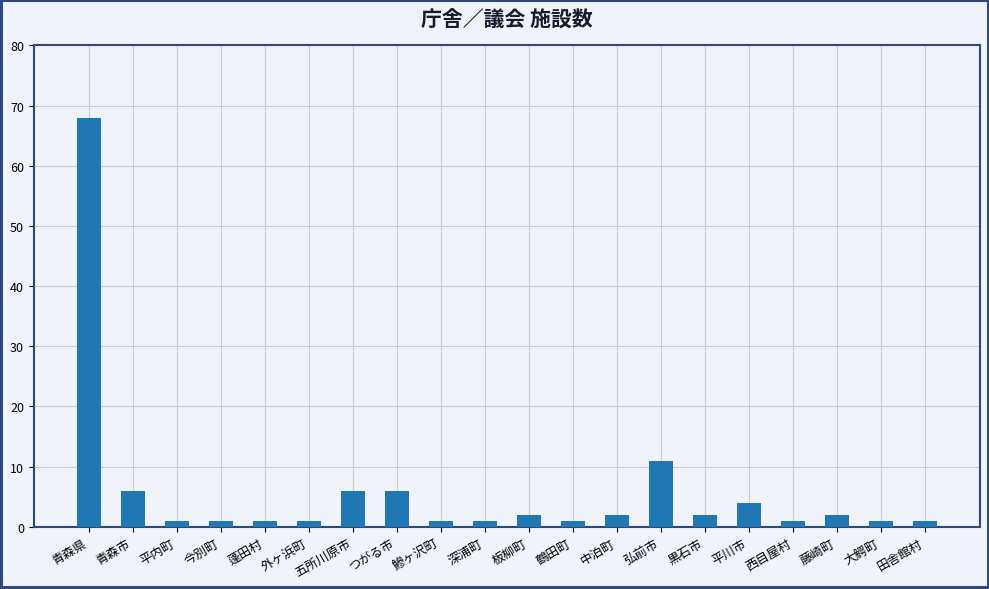

Where is the data nearest to the value 34?

弘前市